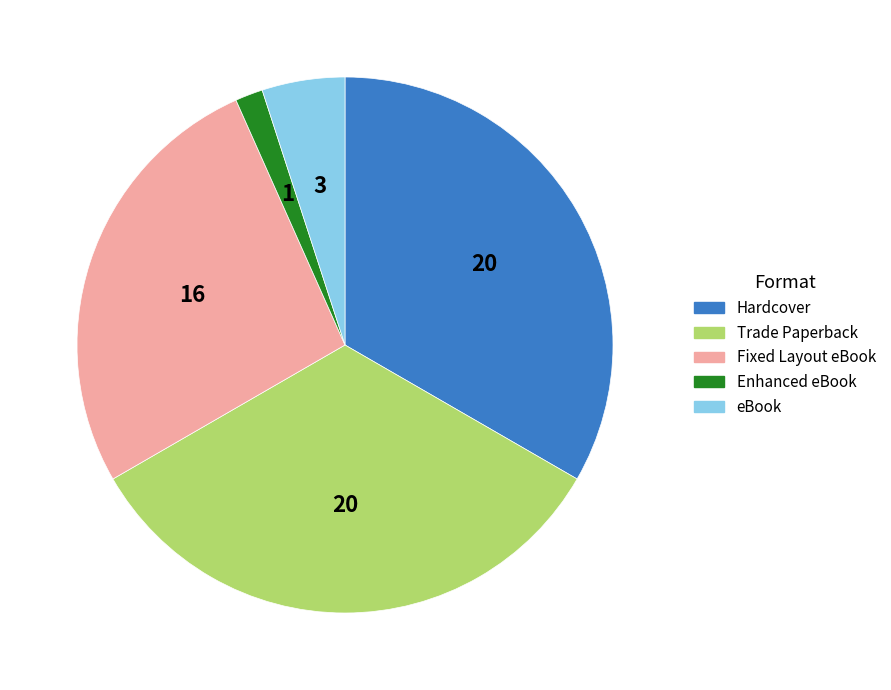

True or false: eBook accounts for 5% of the total.

True